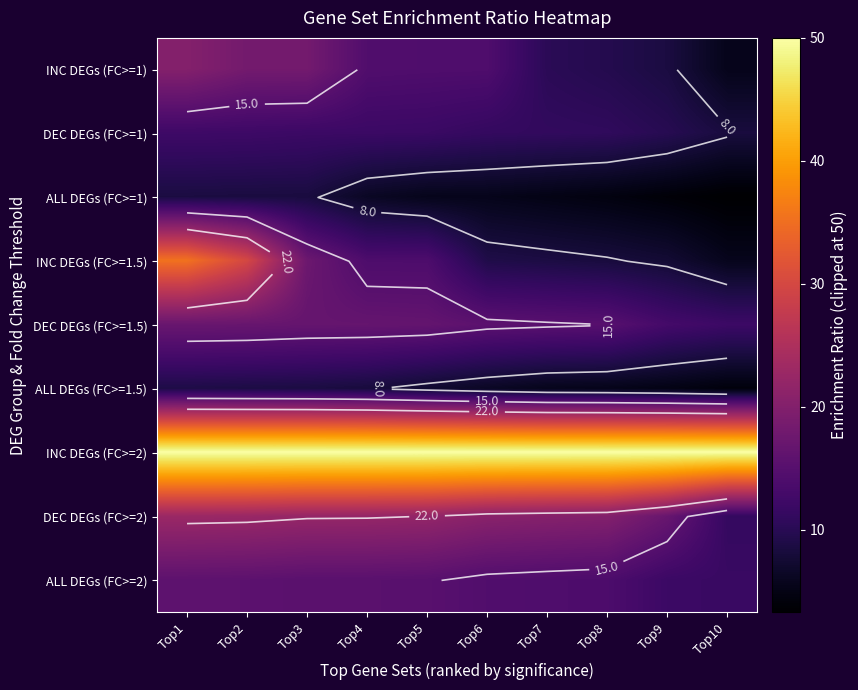

What is the total value across all series at Top1?

190.9